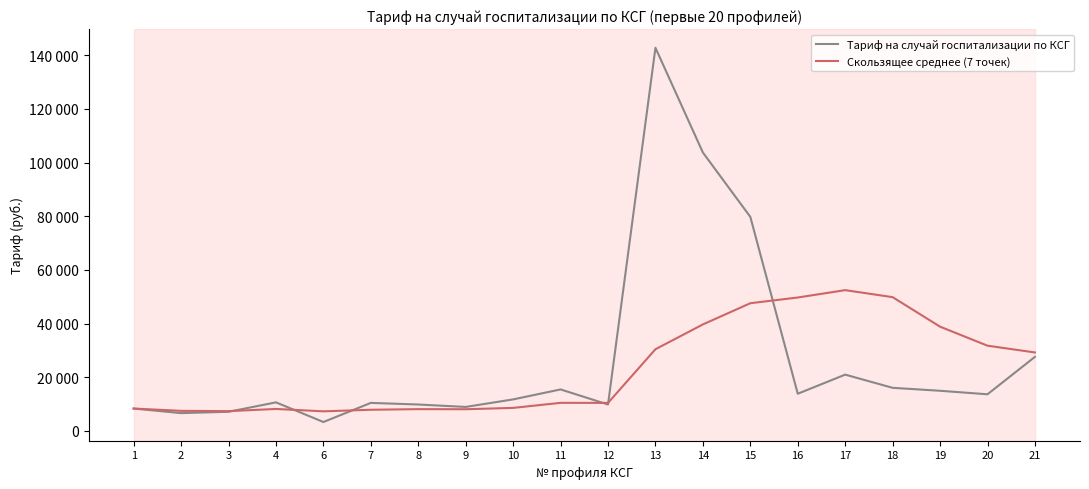

At which label does Тариф на случай госпитализации по КСГ first exceed 13649?

11